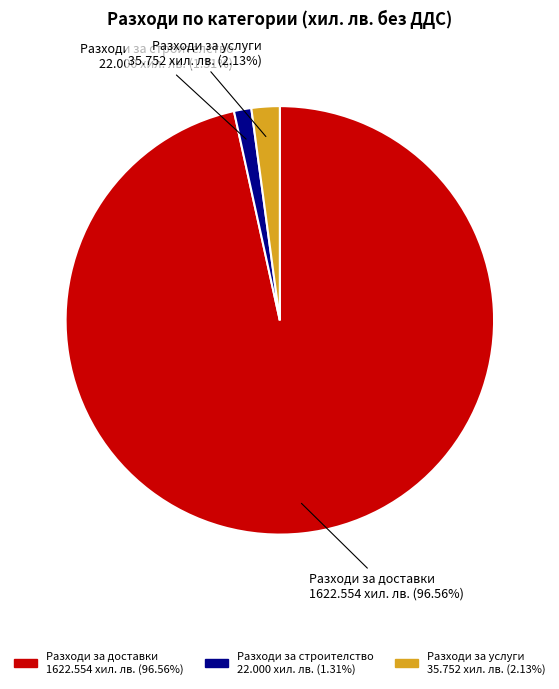

Do Разходи за доставки and Разходи за строителство together represent more than half of the pie?

Yes